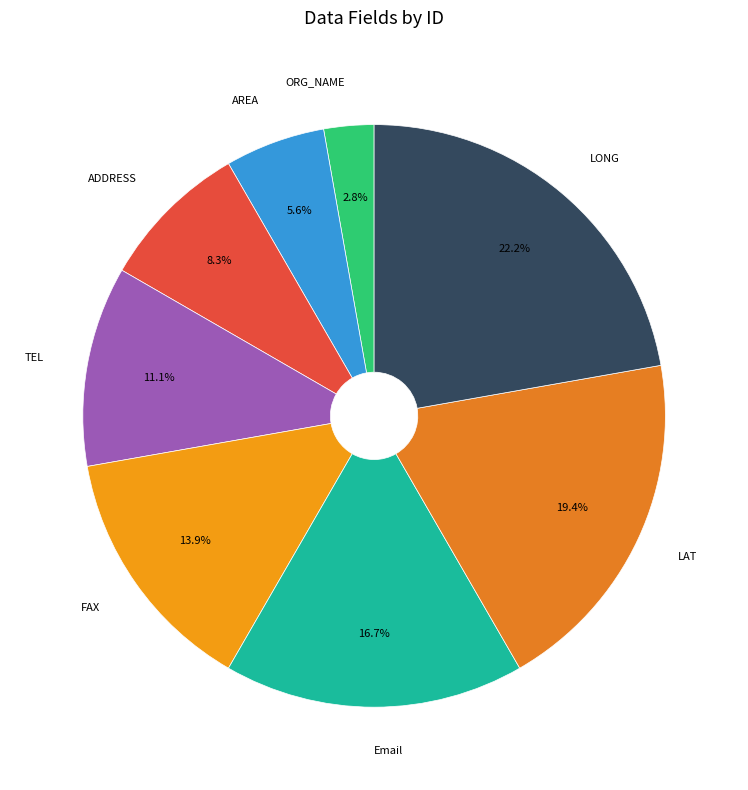

To the nearest percent, what is the average slice percentage?

12%